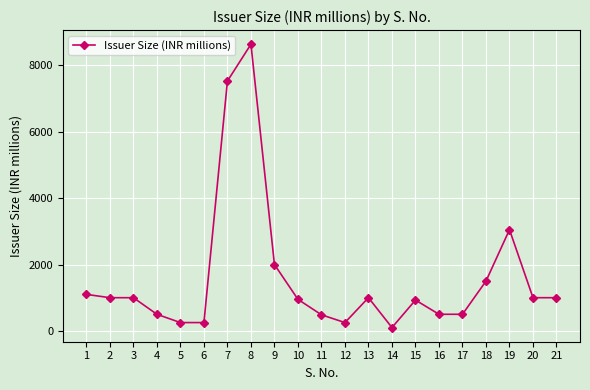

Which category has the lowest value across all series?

14